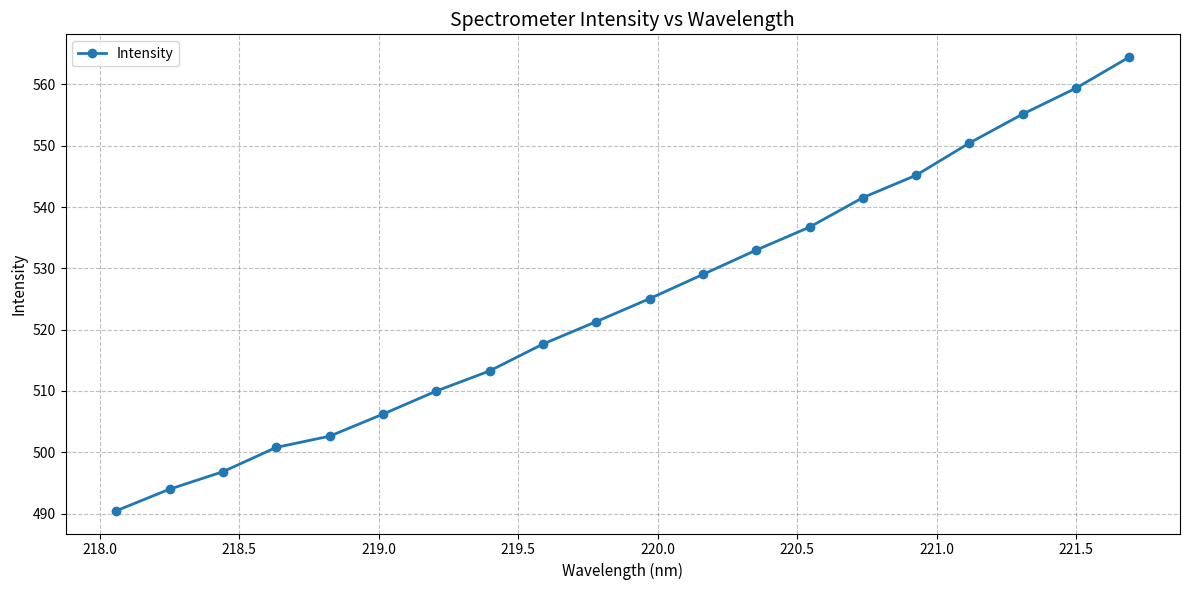

Reading left to right, transcribe all the data shown in this chart.

490.5	494.0	496.8	500.8	502.6	506.2	510.0	513.3	517.7	521.3	525.1	529.0	533.0	536.7	541.5	545.2	550.5	555.2	559.4	564.5